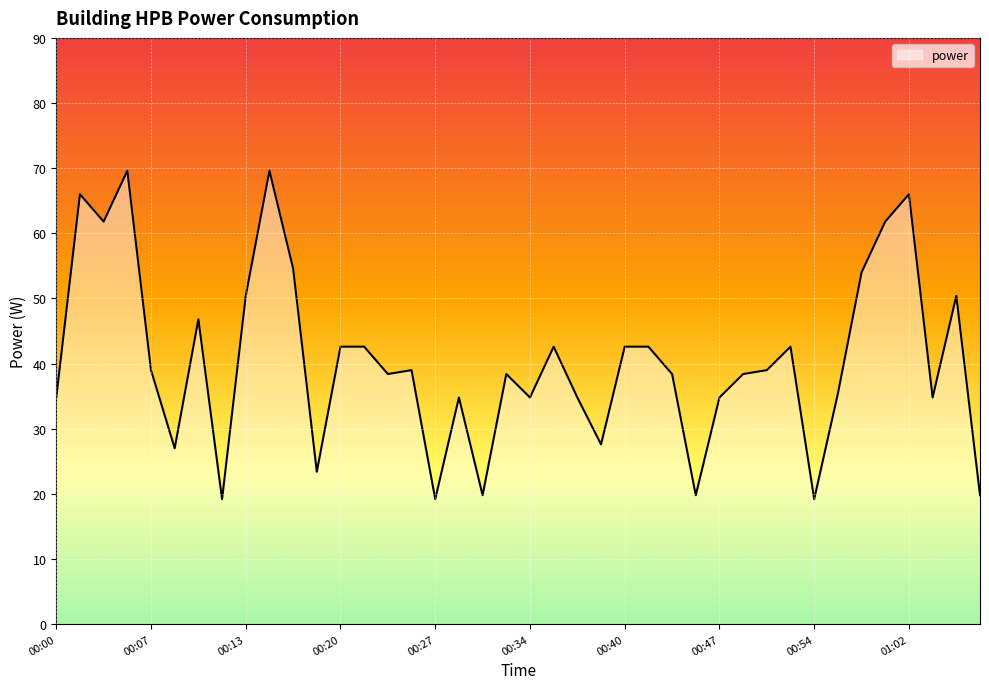

True or false: the data has more than 1 interior local peaks.

True